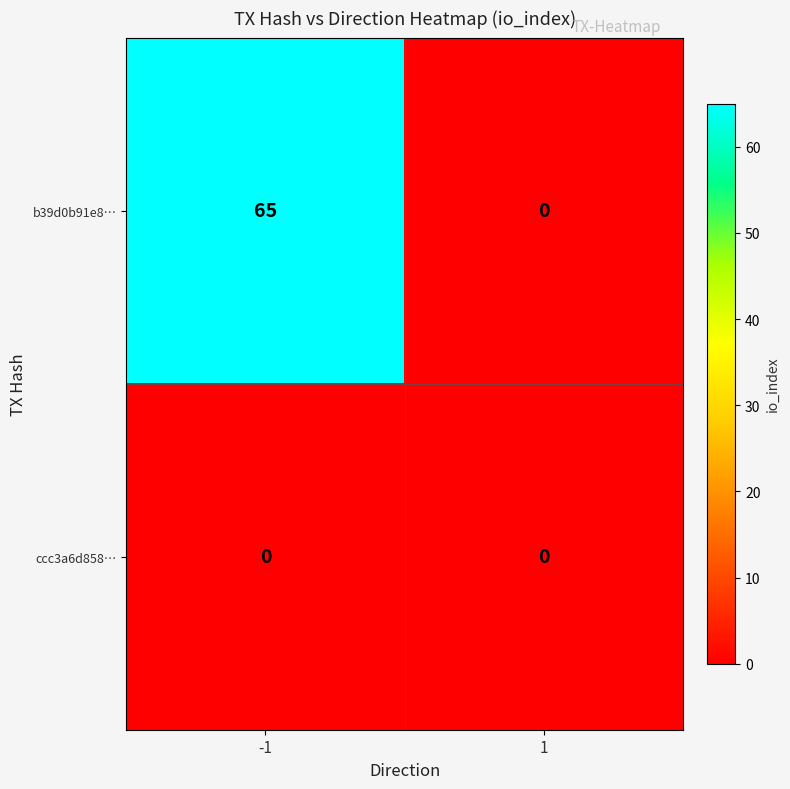

Reading right to left, list all the values displayed in this chart.

b39d0b91e8…: 1=0	-1=65
ccc3a6d858…: 1=0	-1=0